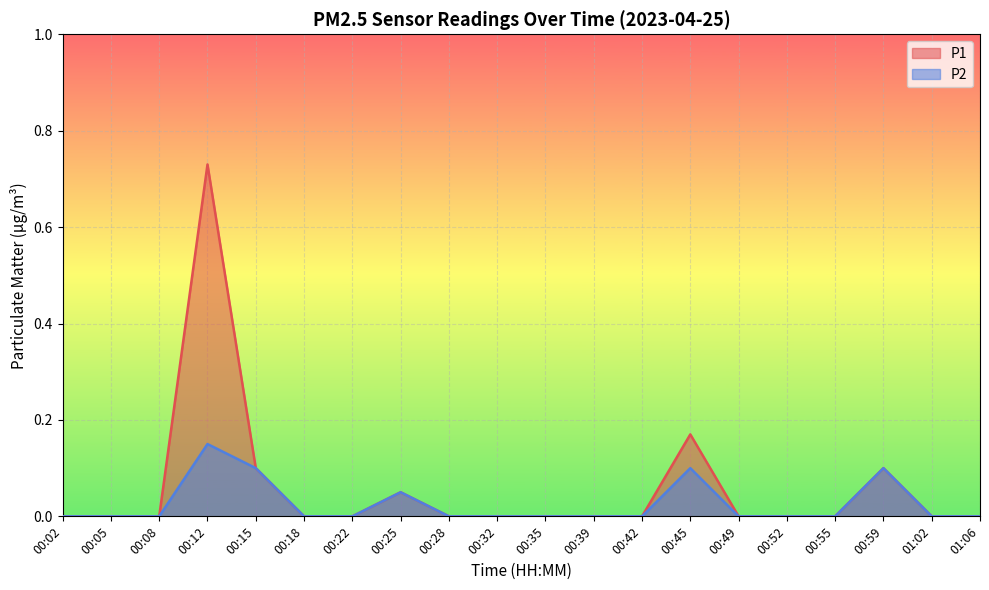

Rank the series at 00:22 from lowest to highest value.

P1, P2